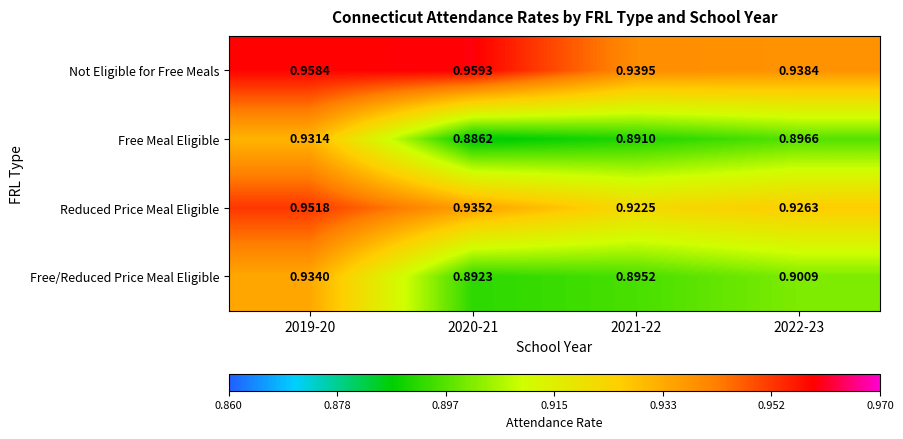

Which series changed the most between 2019-20 and 2021-22?

Free Meal Eligible